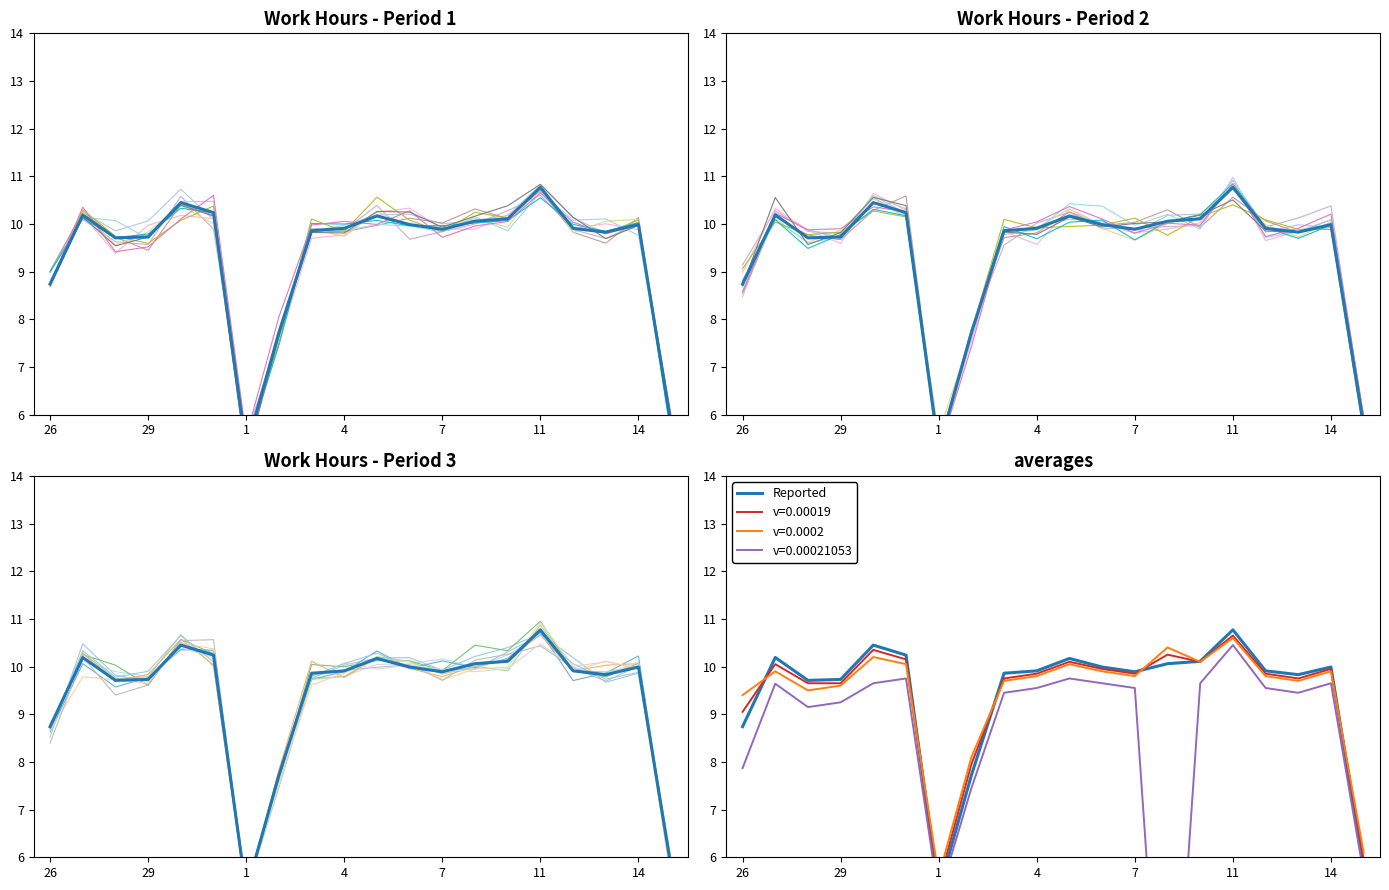

True or false: Reported and Day 1 shift intersect in this chart.

False